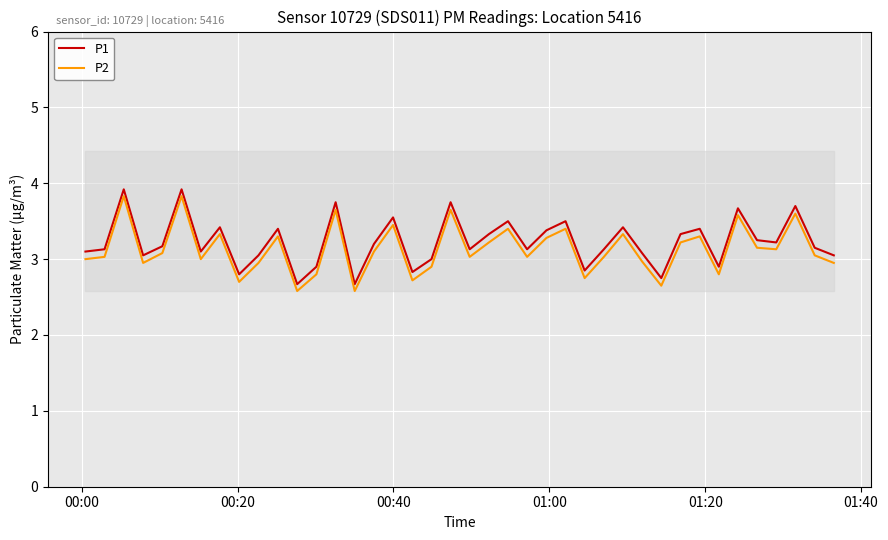

At how many categories does at least one series exceed 3?

31